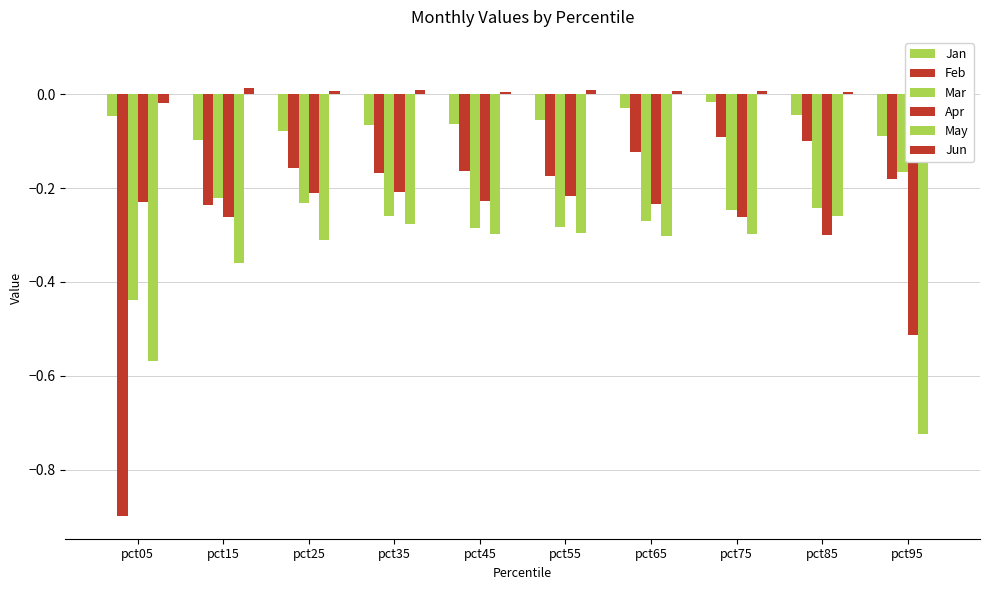

What are all the series names shown in the legend?

Jan, Feb, Mar, Apr, May, Jun